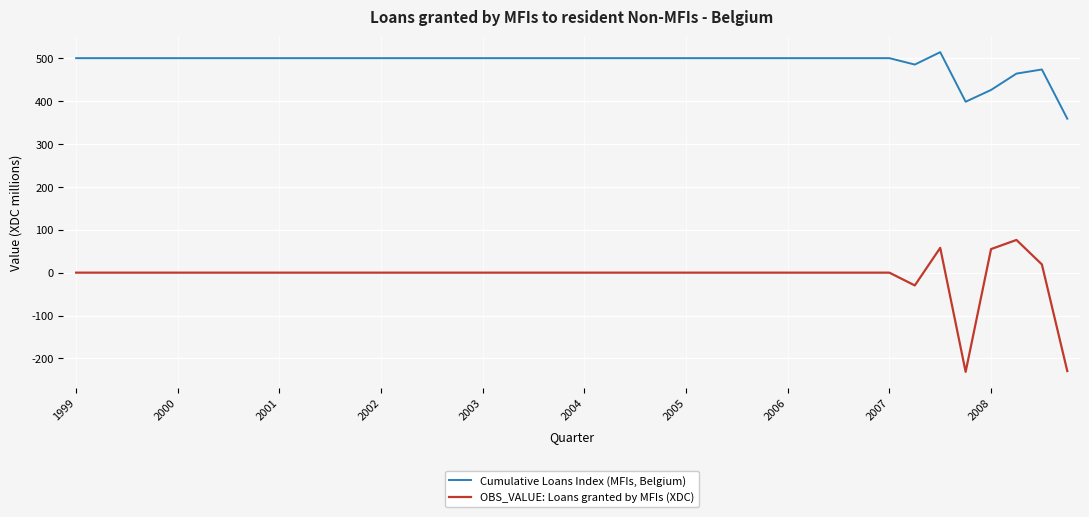

What is the sum of all OBS_VALUE: Loans granted by MFIs (XDC) values?

-282.1